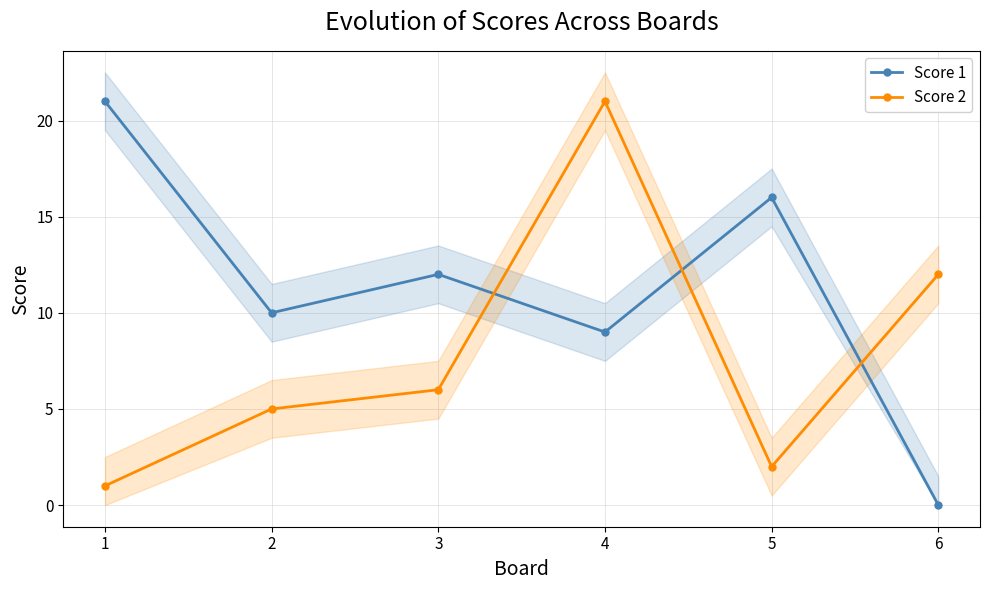

At 1, list the series in order from largest to smallest.

Score 1, Score 2